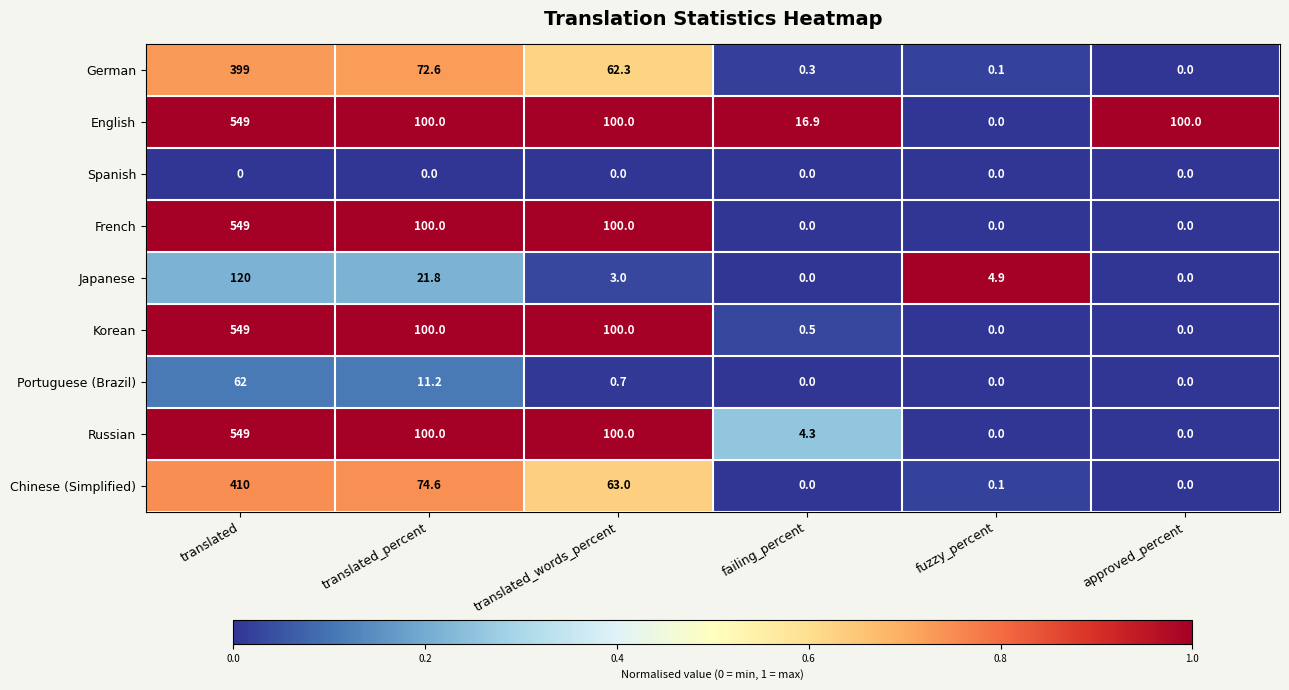

The Chinese (Simplified) series shows 98.4 at translated_words_percent. True or false?

False